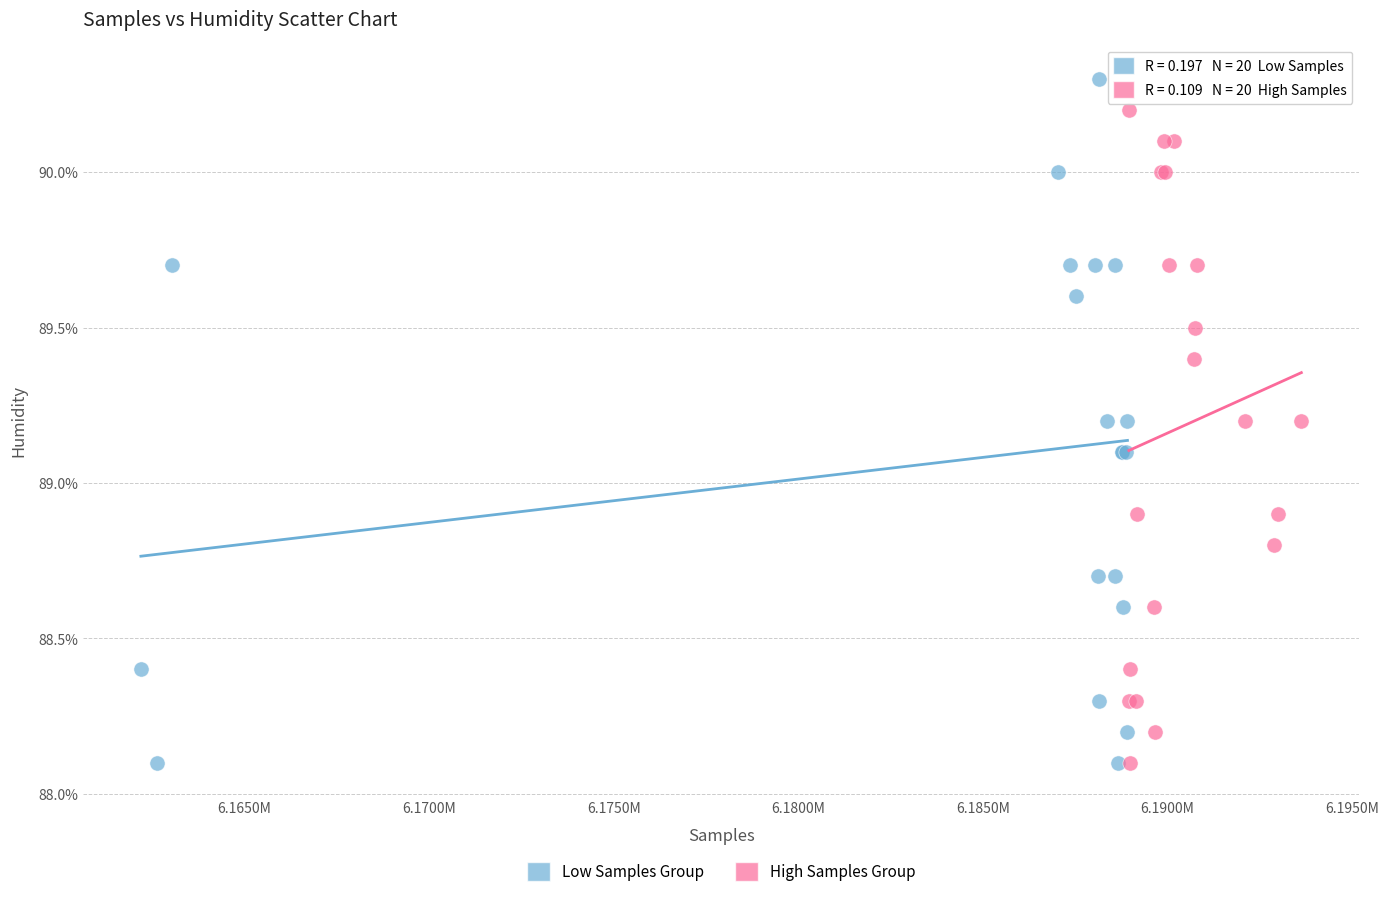

Which series reaches the maximum Y coordinate?

Low Samples Group